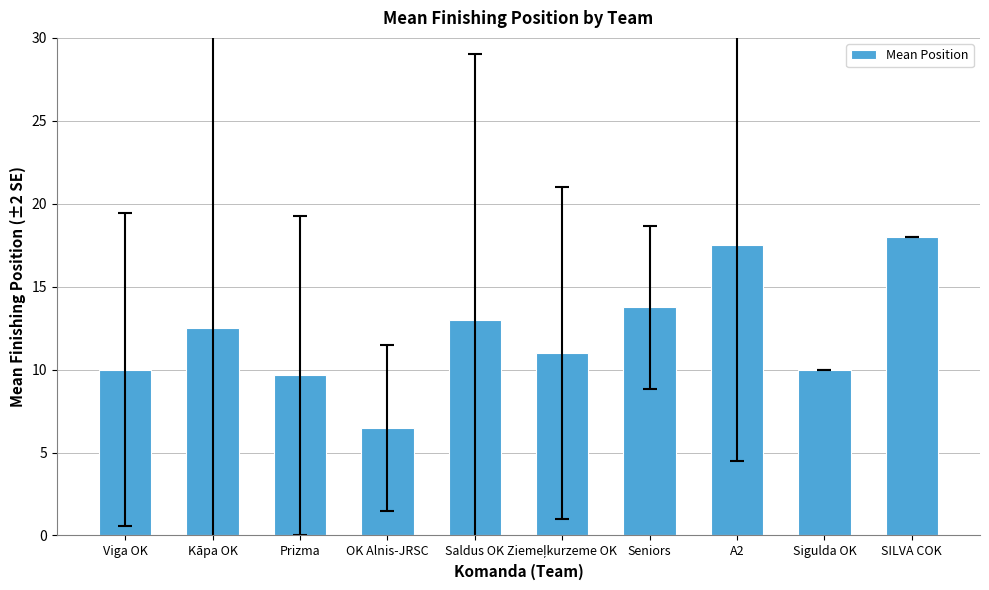

Count the number of values greater than 12.

5